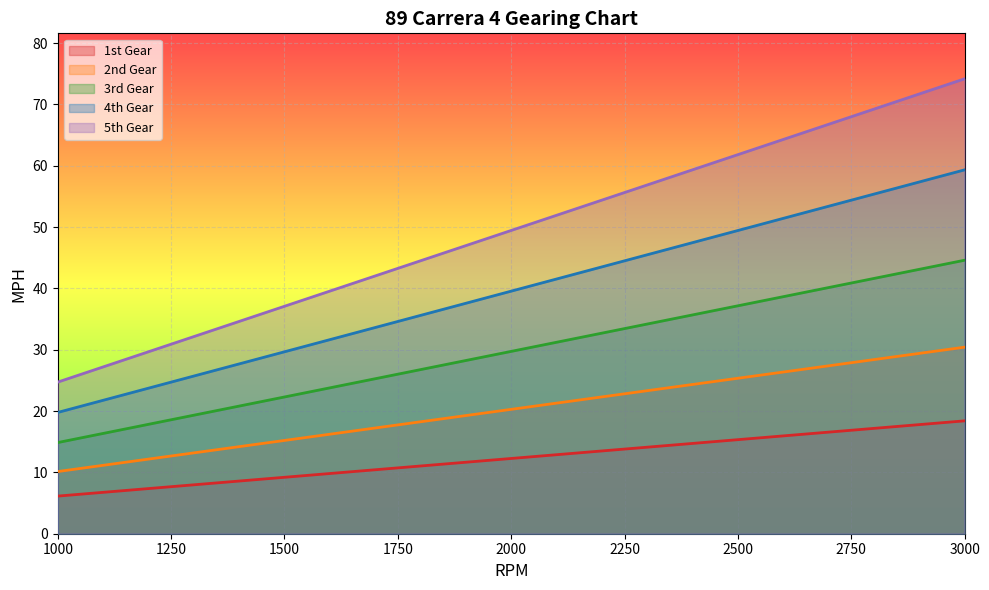

What is the total value across all series at 2600?

196.7